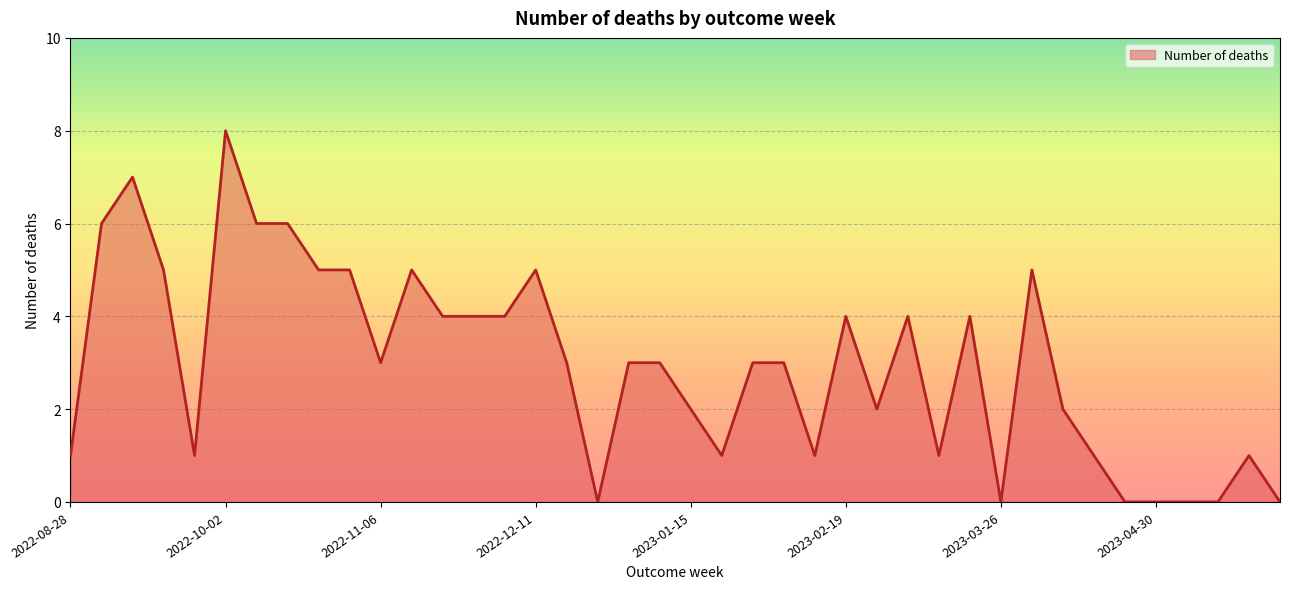

Which category has the highest value across all series?

2022-10-02